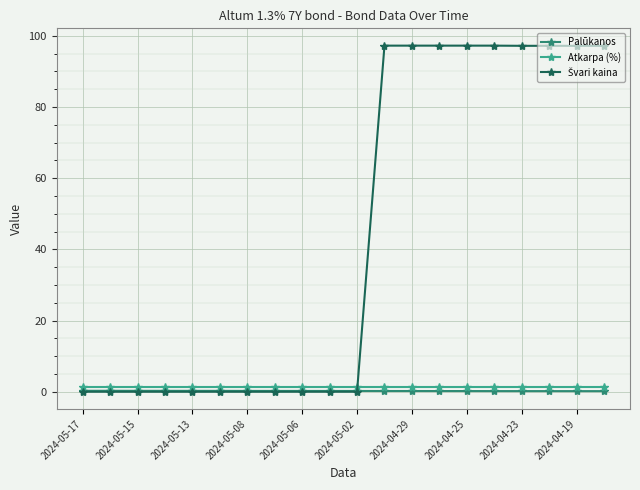

At how many categories does at least one series exceed 13?

9